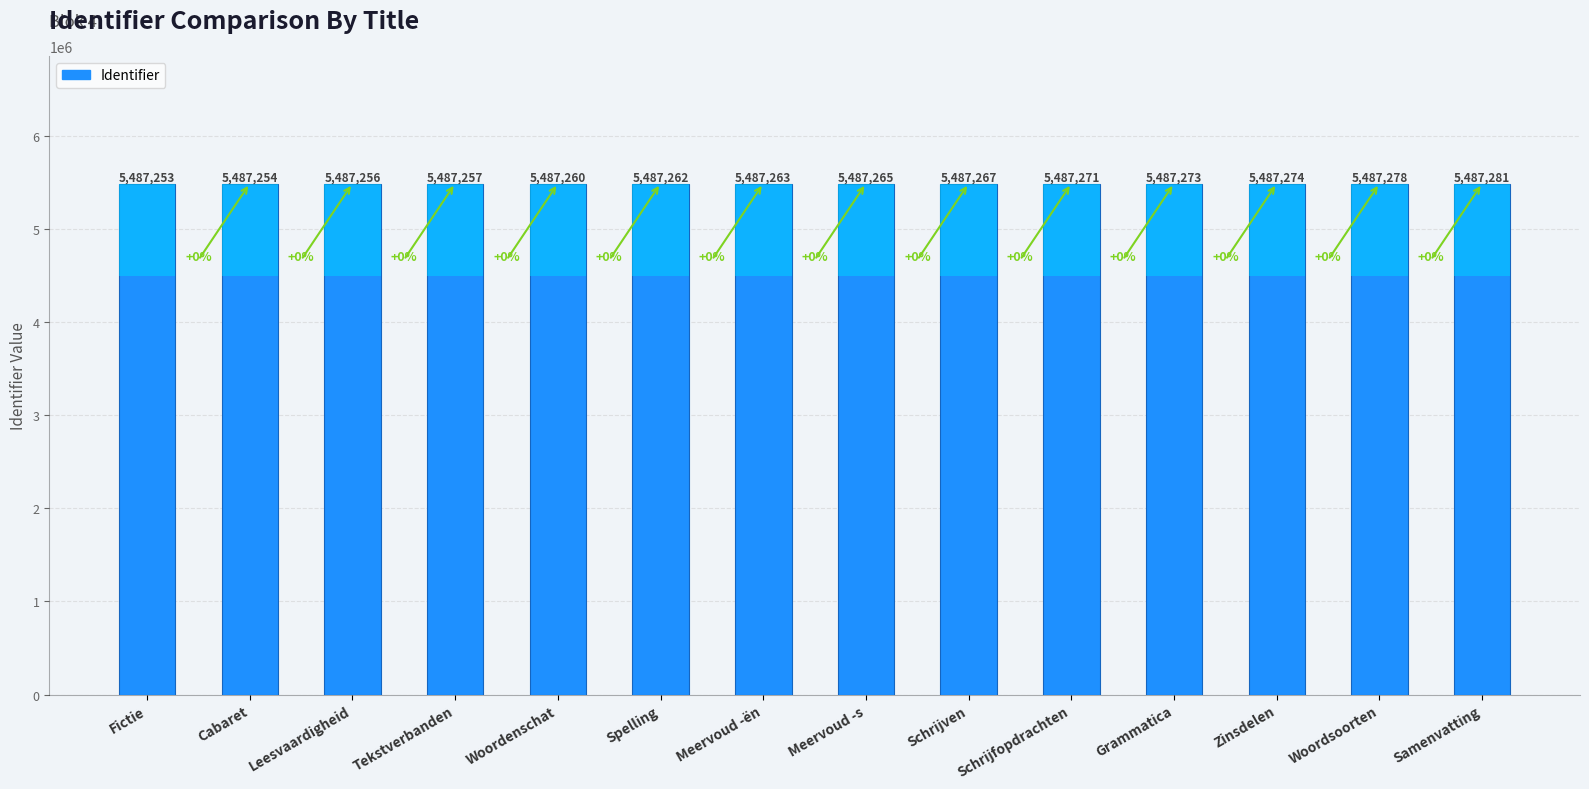

Rank the categories by value from highest to lowest.

Samenvatting, Woordsoorten, Zinsdelen, Grammatica, Schrijfopdrachten, Schrijven, Meervoud -s, Meervoud -ën, Spelling, Woordenschat, Tekstverbanden, Leesvaardigheid, Cabaret, Fictie